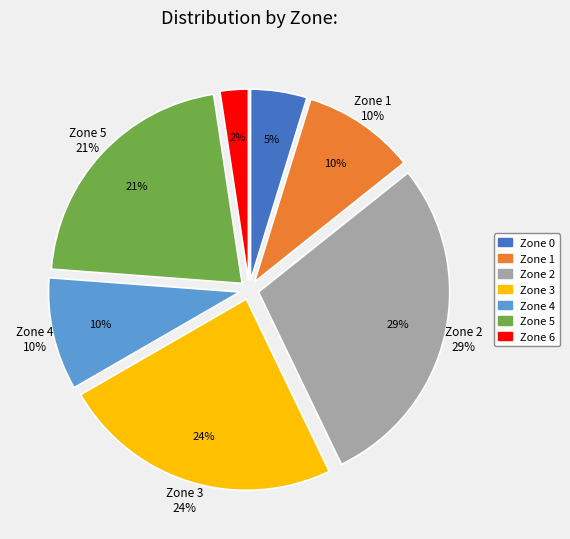

How many slices are in this pie chart?

7